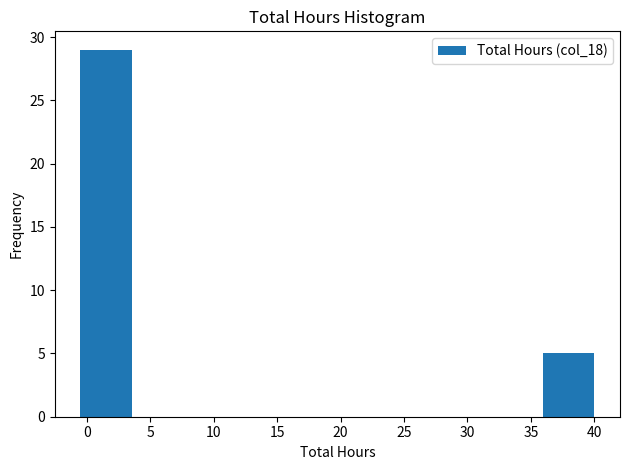

Over which range of the x-axis is the bar tallest?

-0.50 to 3.55